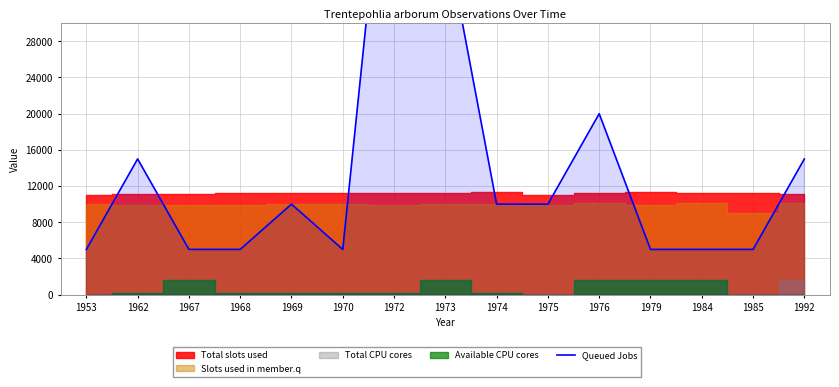

What is the difference between the maximum and minimum values?

55000